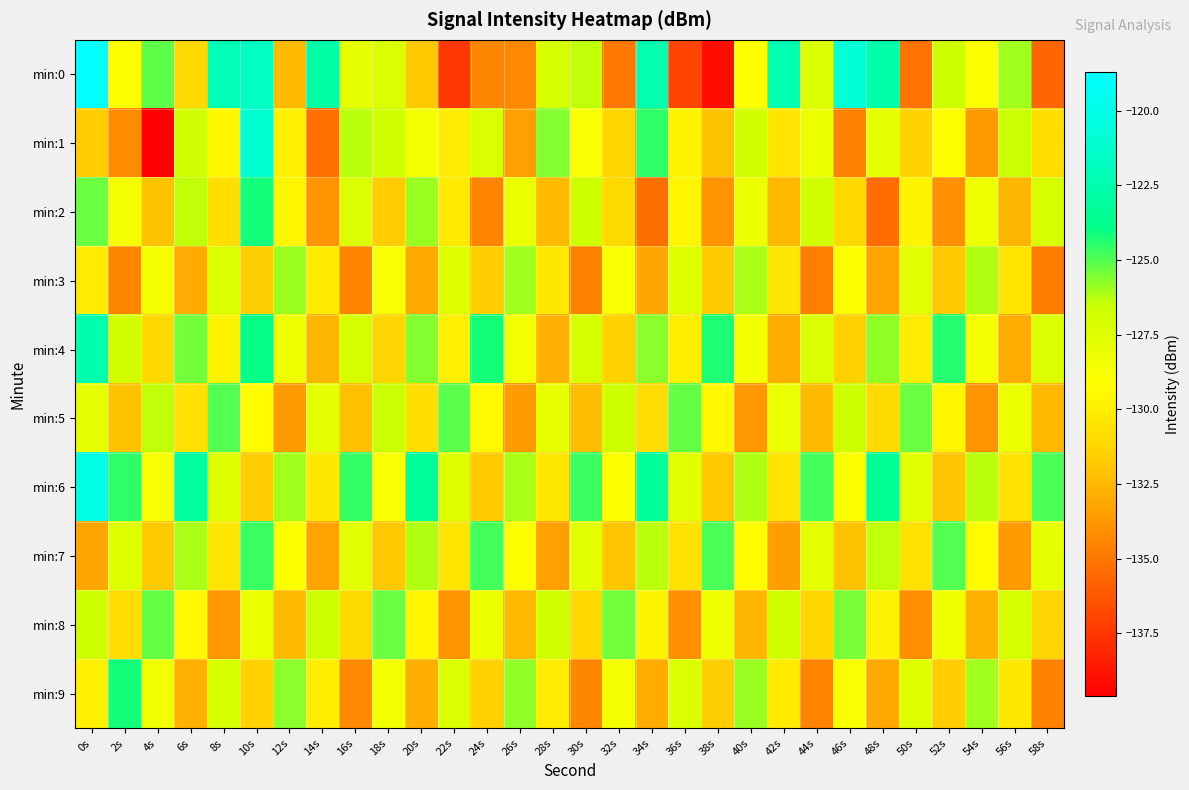

At which category does the chart reach its minimum across all series?

4s